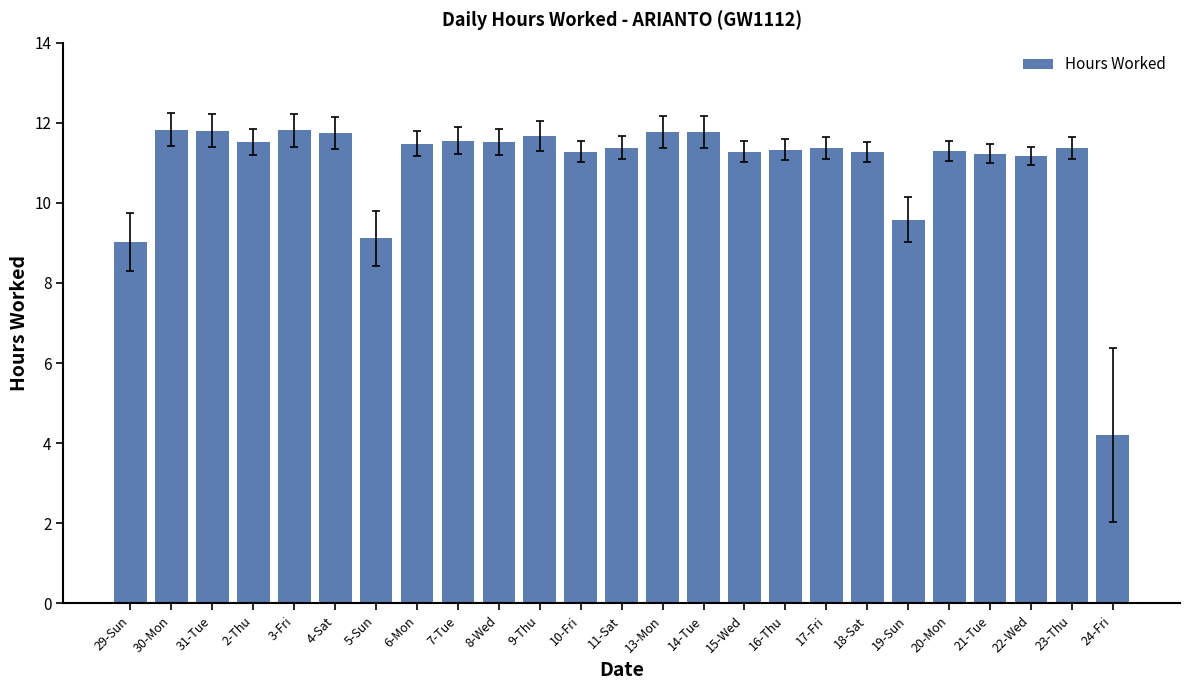

Does the chart contain stacked bars?

No